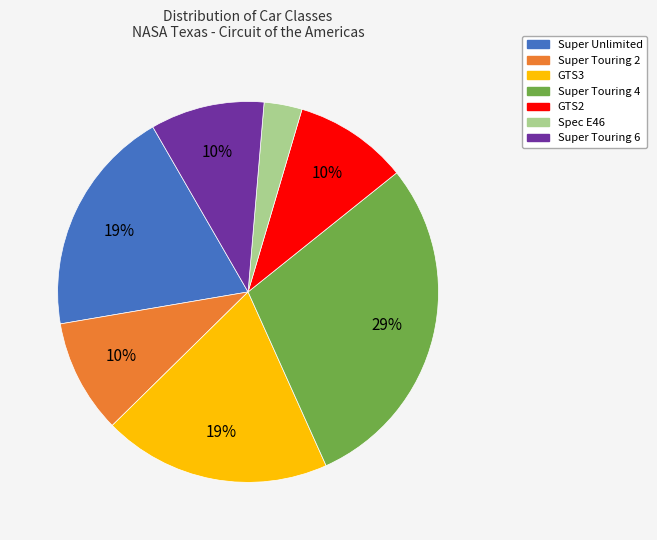

Which slice is the largest?

Super Touring 4